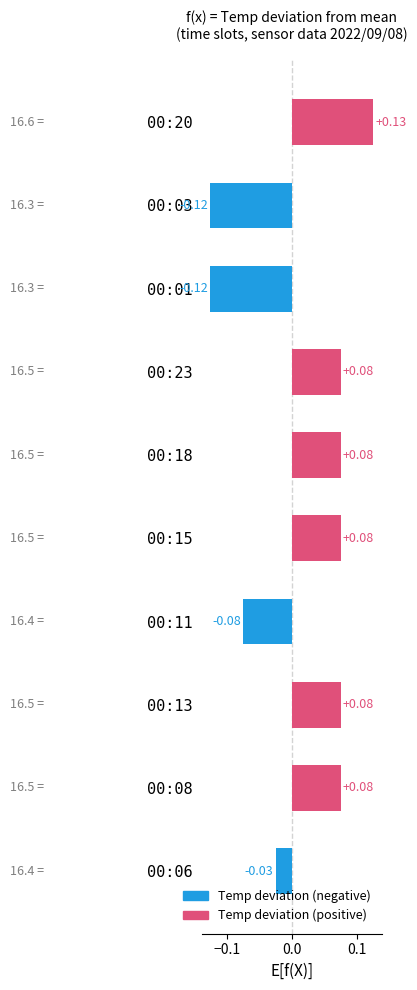

What is the change in value from 00:01 to 00:13?

+0.2